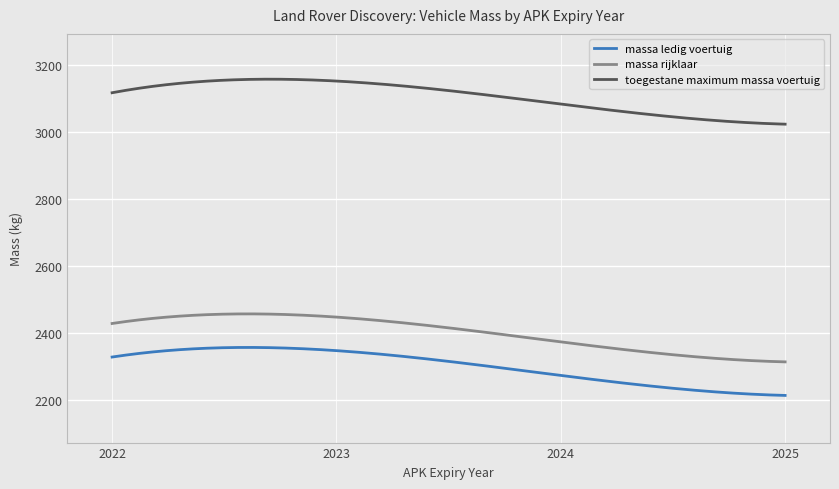

True or false: toegestane maximum massa voertuig and massa ledig voertuig cross at least once.

False